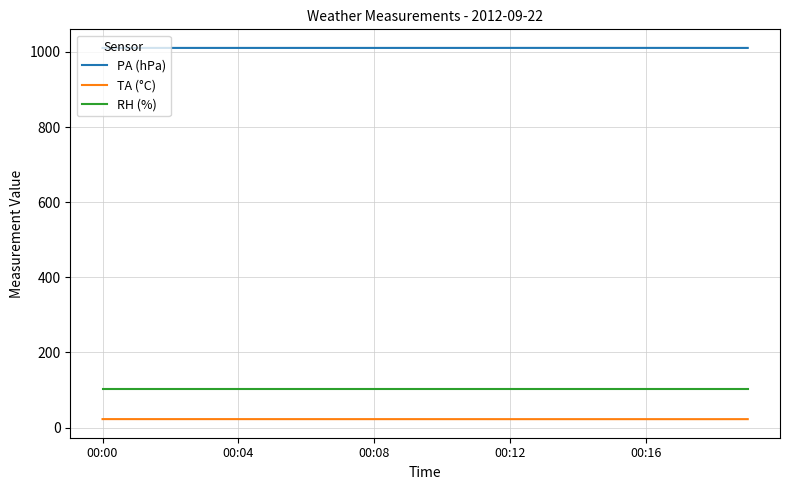

True or false: PA (hPa) and RH (%) intersect in this chart.

False